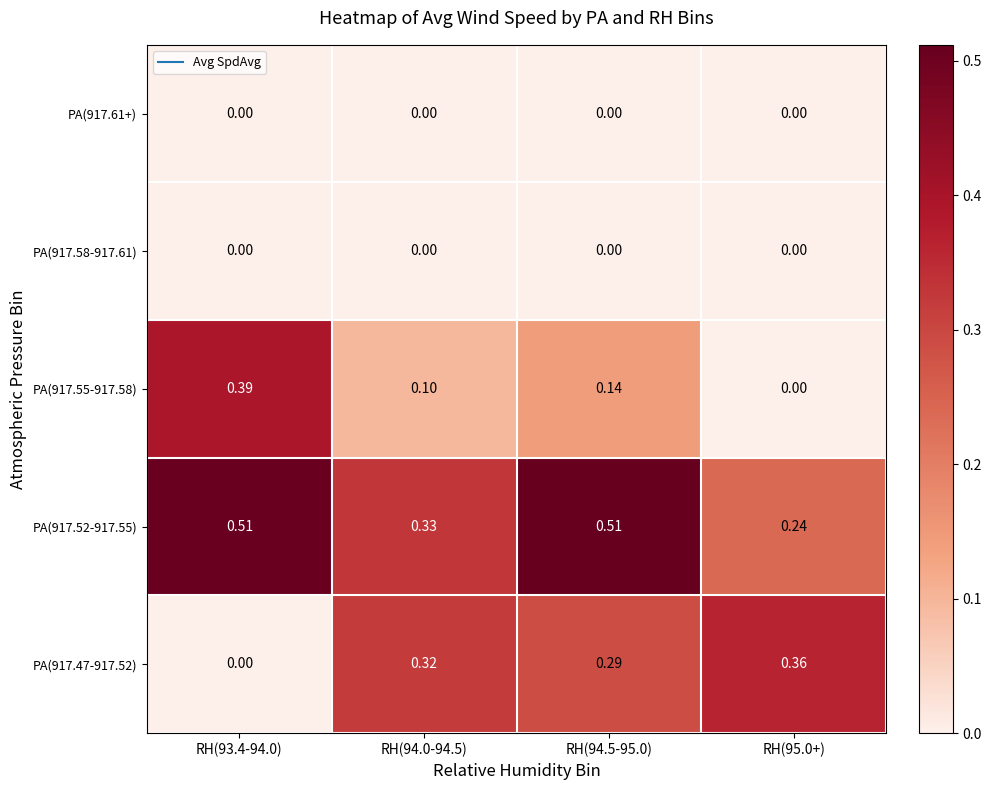

At which category is the sum across all series the highest?

RH(94.5-95.0)